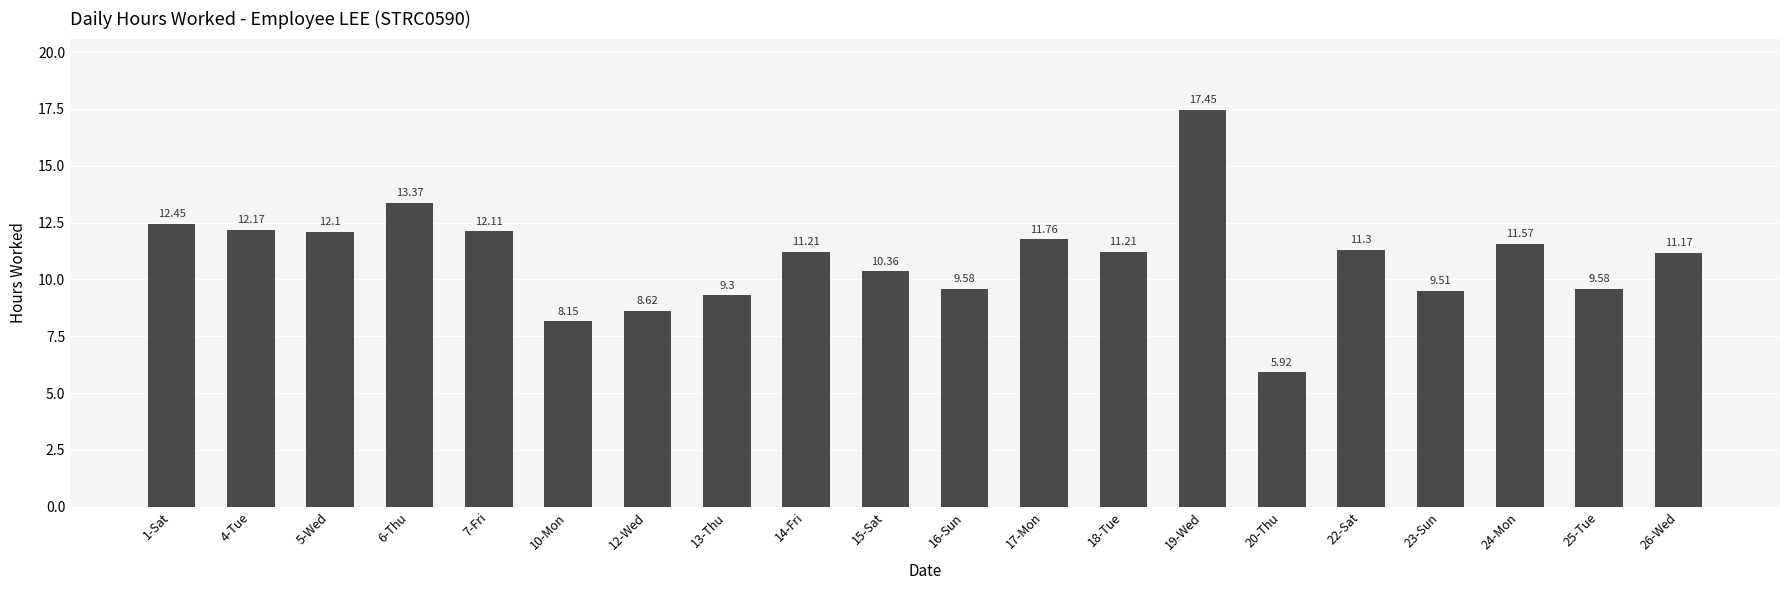

Which has a higher value, 26-Wed or 16-Sun?

26-Wed